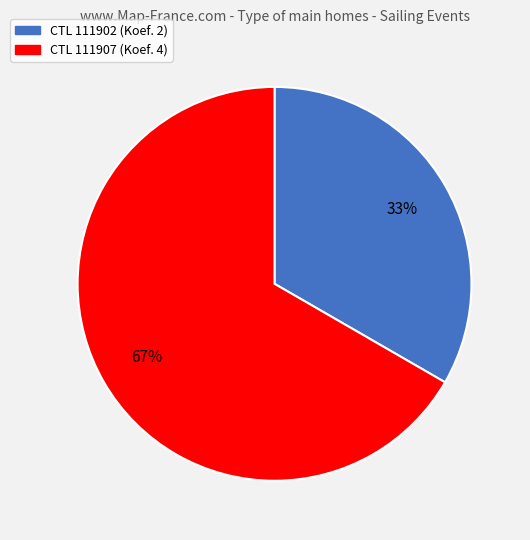

Does any single category account for the majority?

Yes